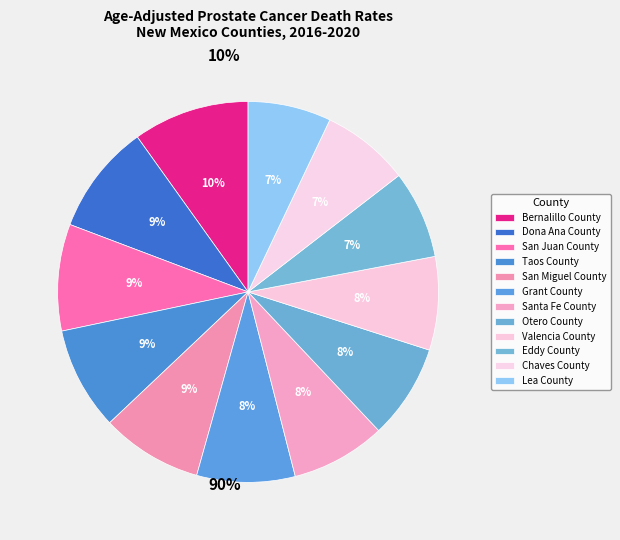

Rank the categories by value from highest to lowest.

Bernalillo County, Dona Ana County, San Juan County, Taos County, San Miguel County, Grant County, Santa Fe County, Otero County, Valencia County, Eddy County, Chaves County, Lea County